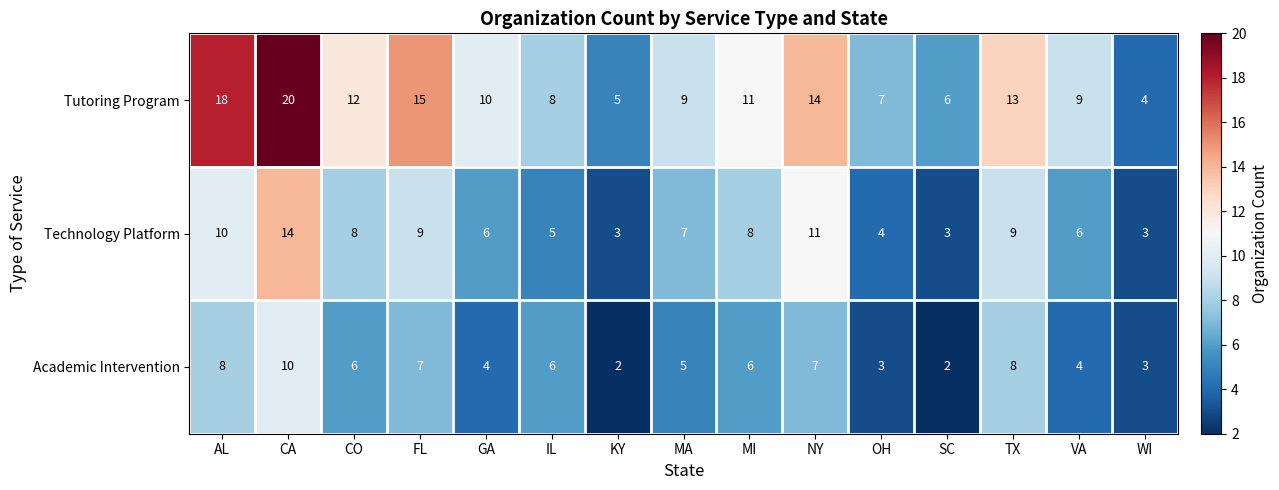

Rank the series by their maximum value, from highest to lowest.

Tutoring Program, Technology Platform, Academic Intervention